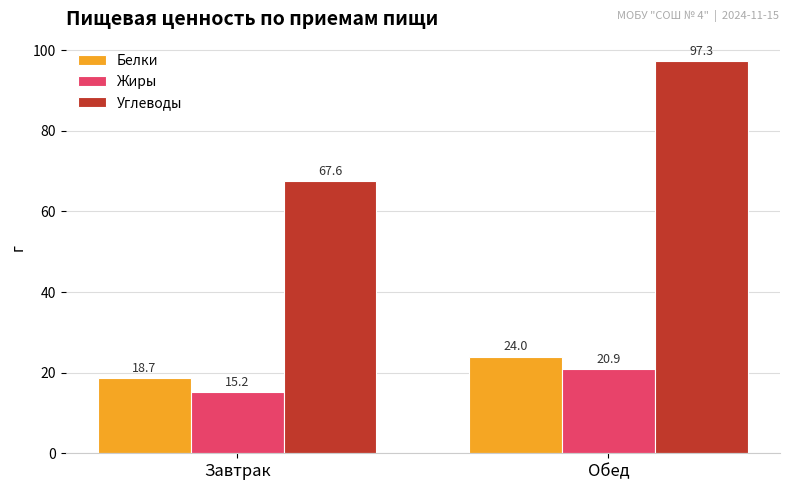

Reading left to right, extract all data points from this chart.

Белки: 18.7	24.0
Жиры: 15.2	20.9
Углеводы: 67.6	97.3